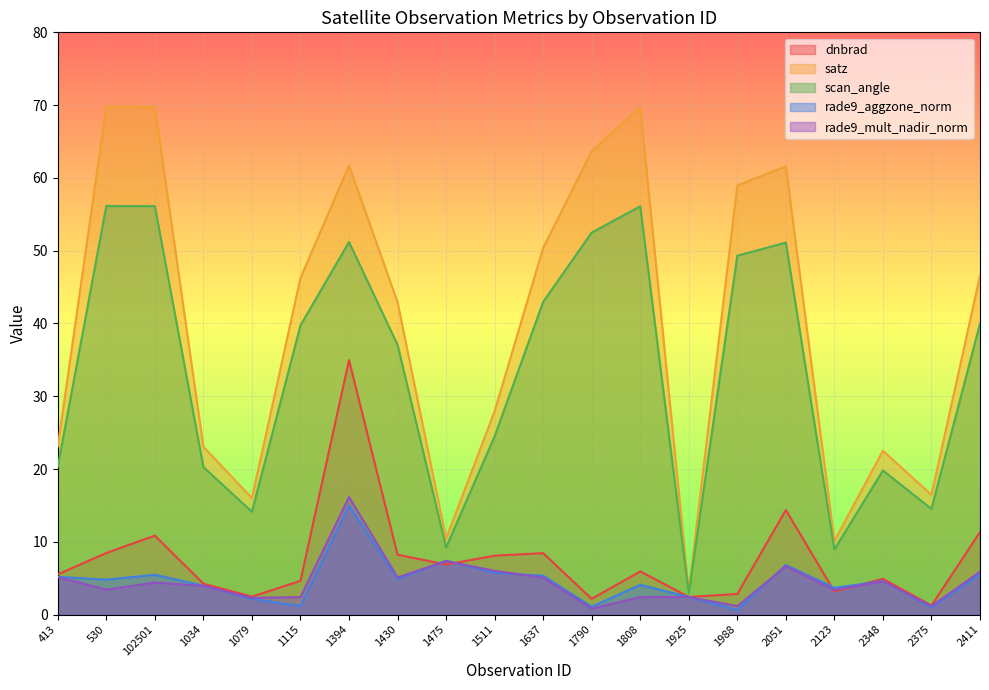

What are all the series names shown in the legend?

dnbrad, satz, scan_angle, rade9_aggzone_norm, rade9_mult_nadir_norm